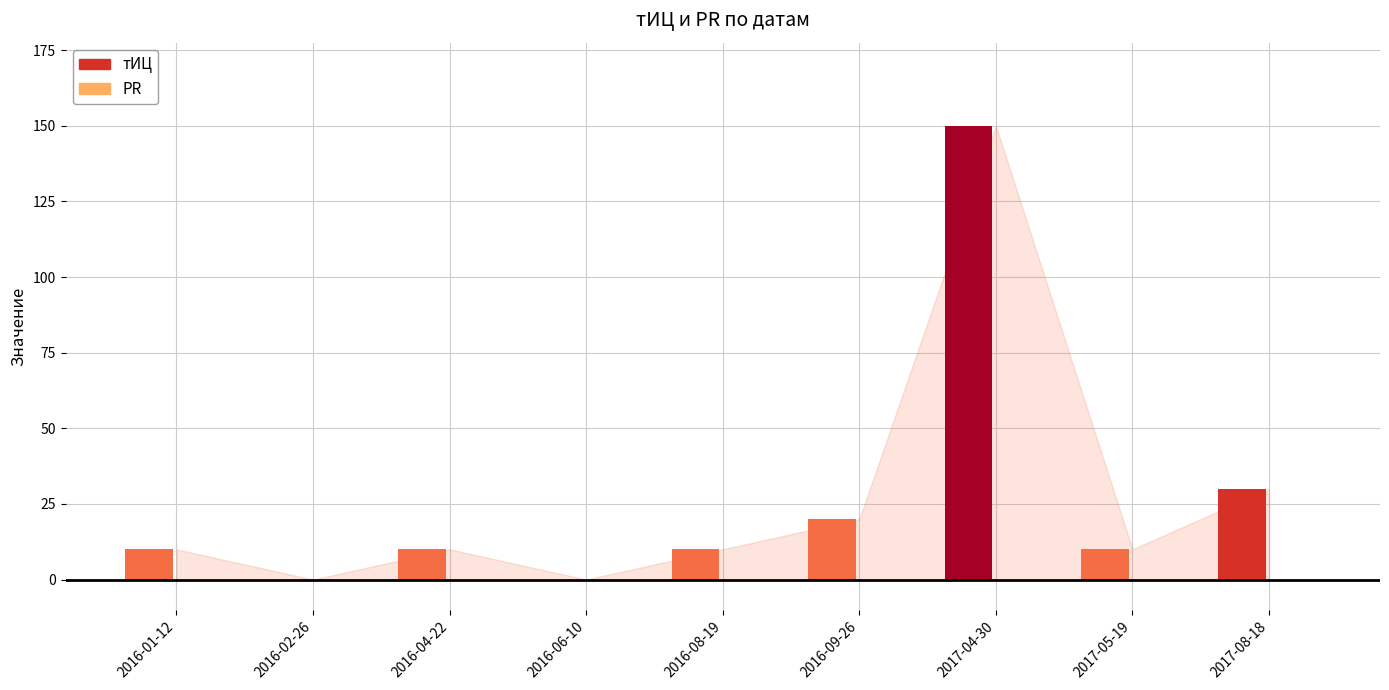

At which label is the value closest to 75?

2017-08-18